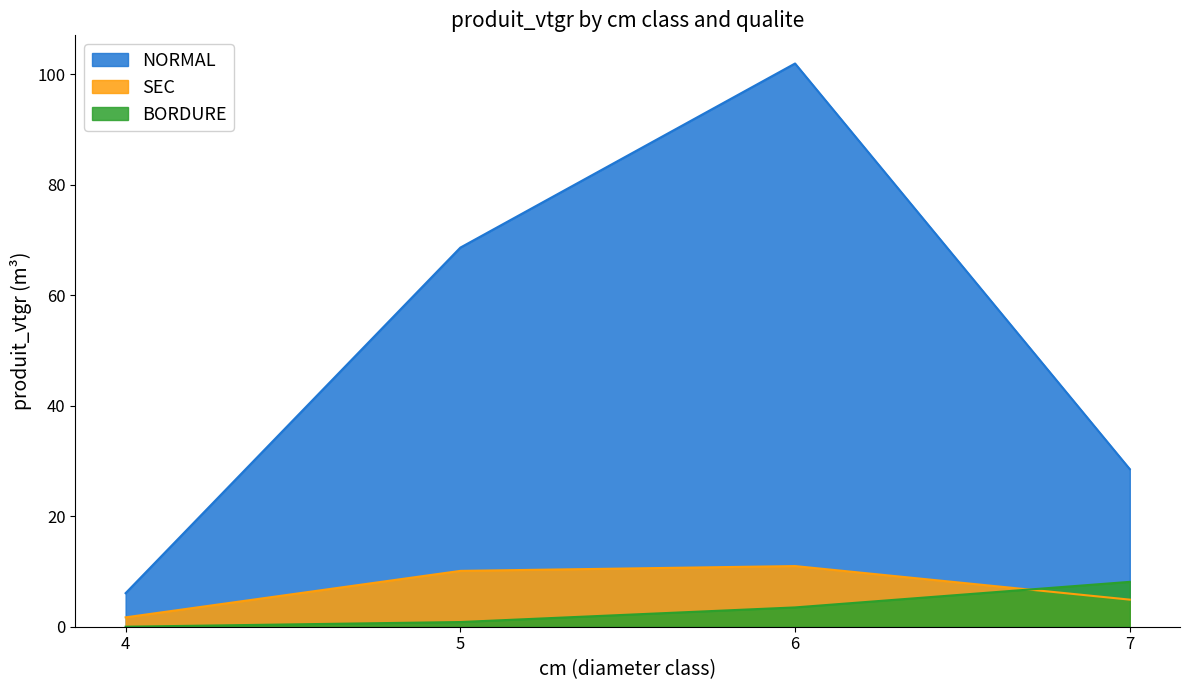

What is the sum of all BORDURE values?

12.5